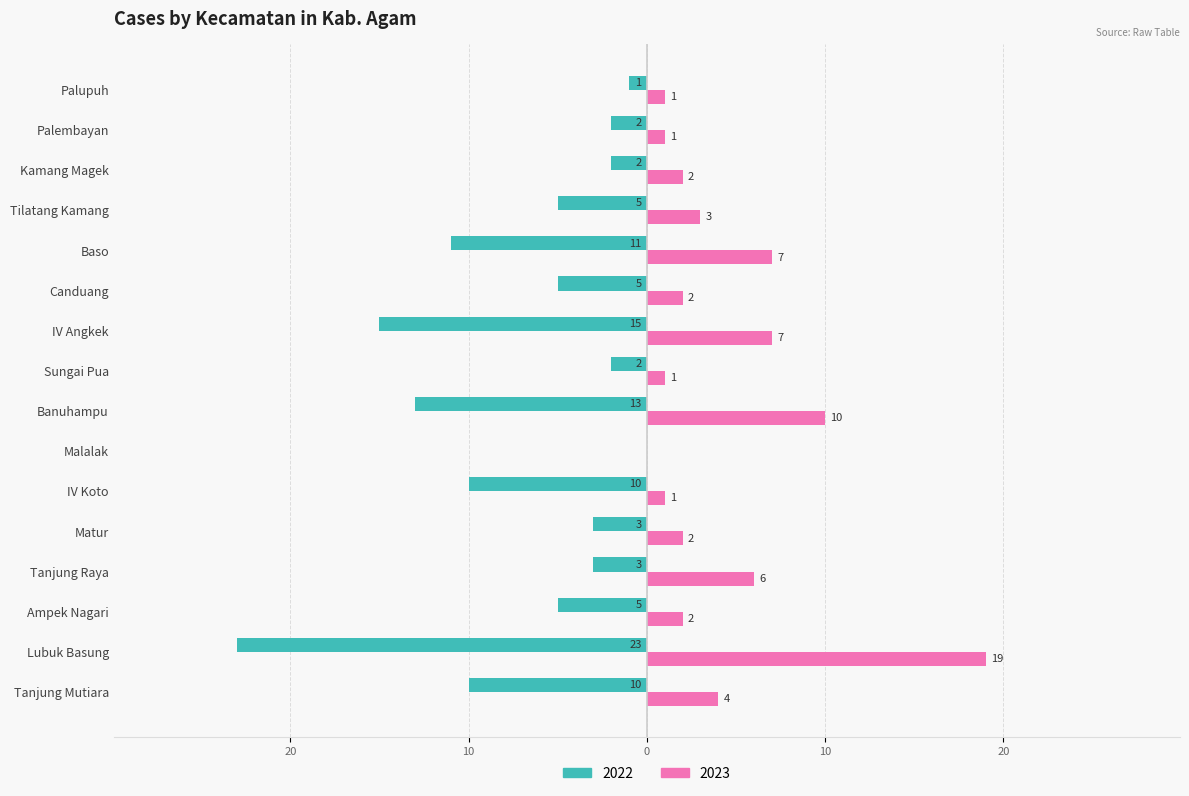

Reading left to right, transcribe all the data shown in this chart.

2022: -10	-23	-5	-3	-3	-10	0	-13	-2	-15	-5	-11	-5	-2	-2	-1
2023: 4	19	2	6	2	1	0	10	1	7	2	7	3	2	1	1